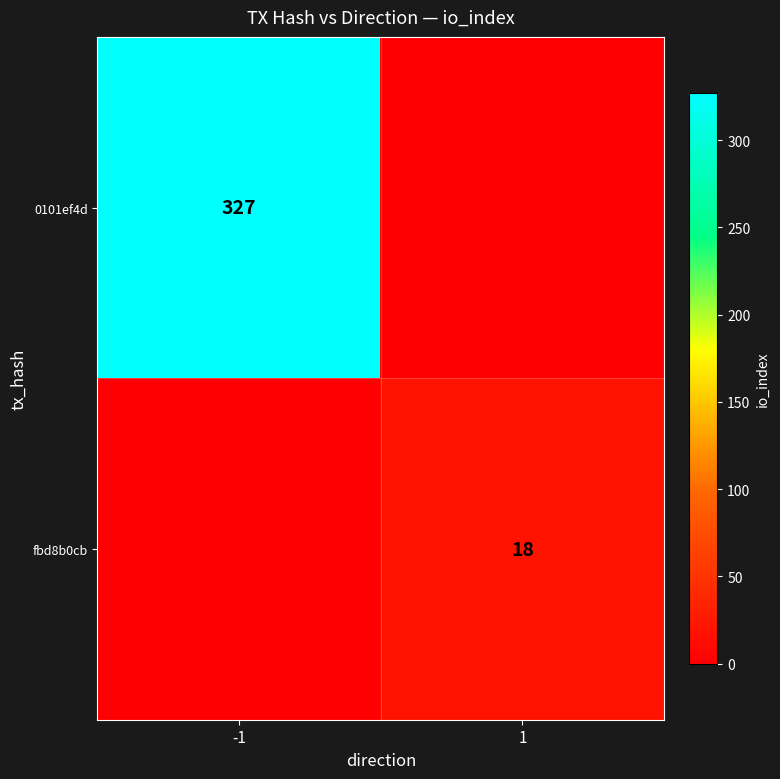

How many categories are shown in the chart?

2